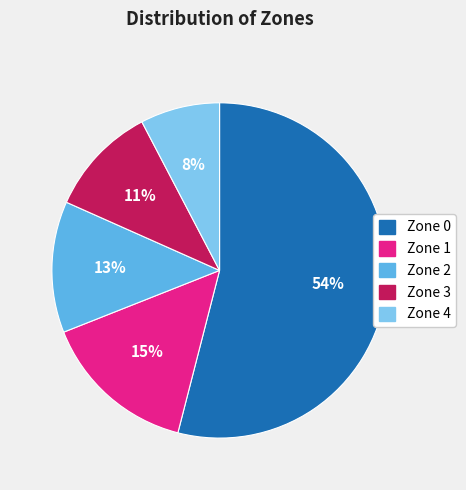

Does any single category account for the majority?

Yes